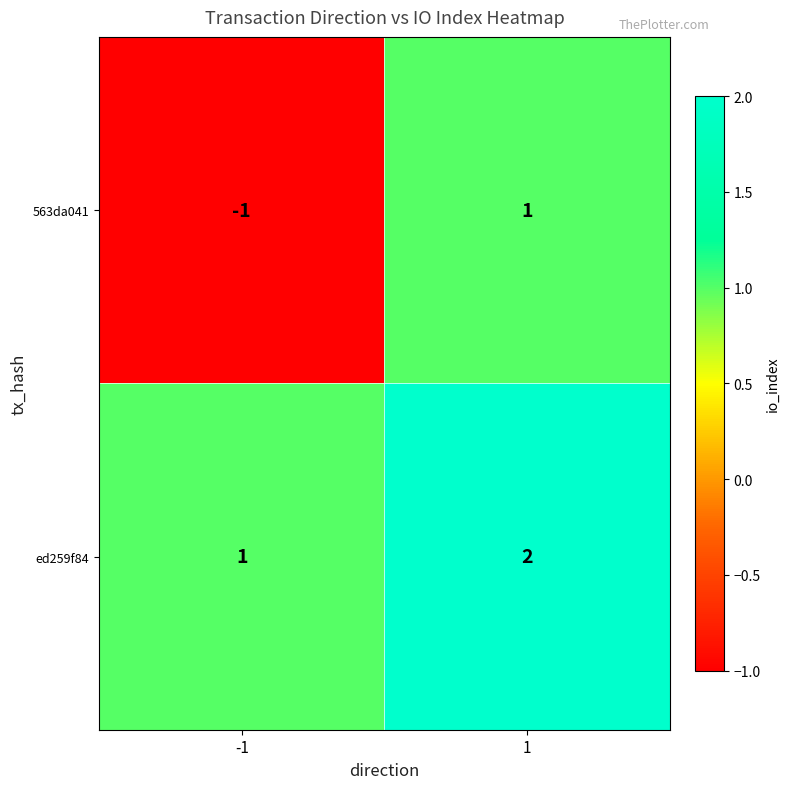

What is the sum of all ed259f84 values?

3